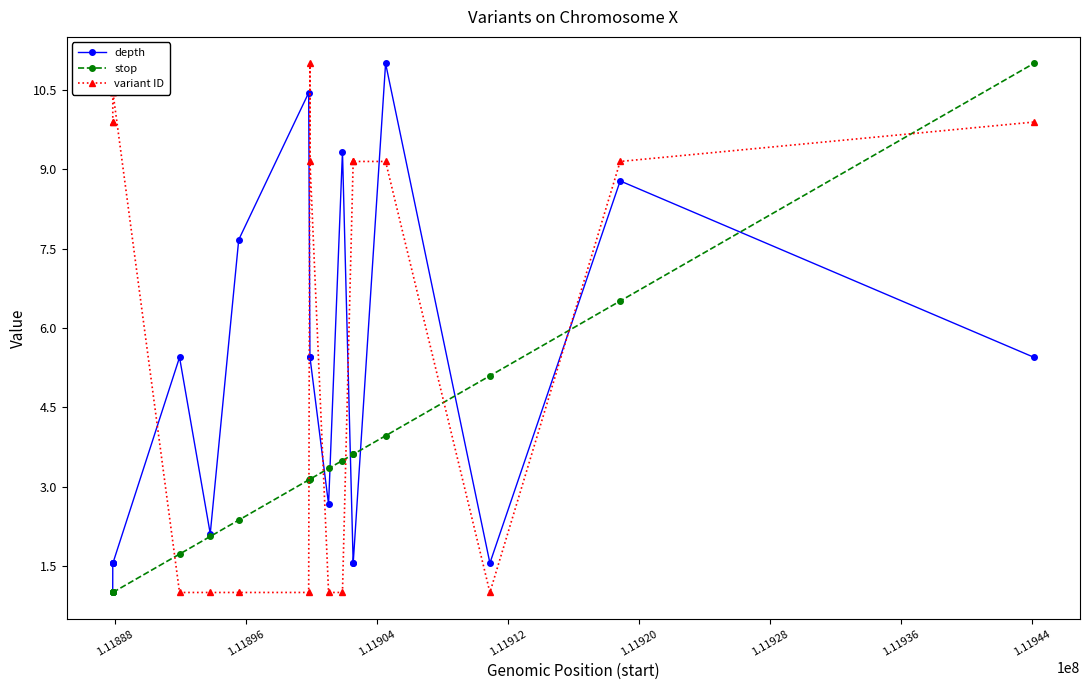

What is the average value of the stop series?

3.2